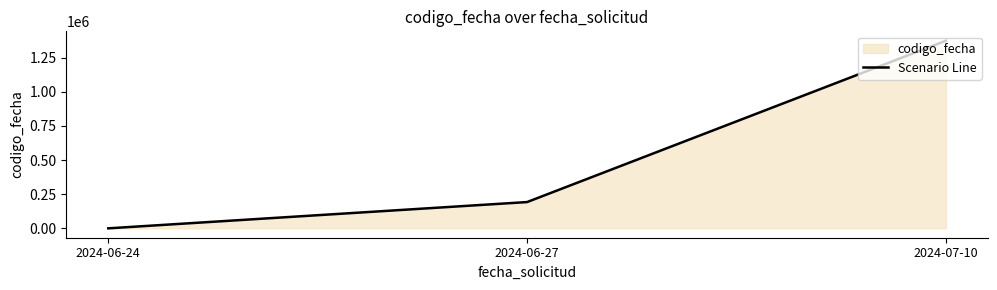

True or false: the data shows 192499 at 2024-06-27.

True